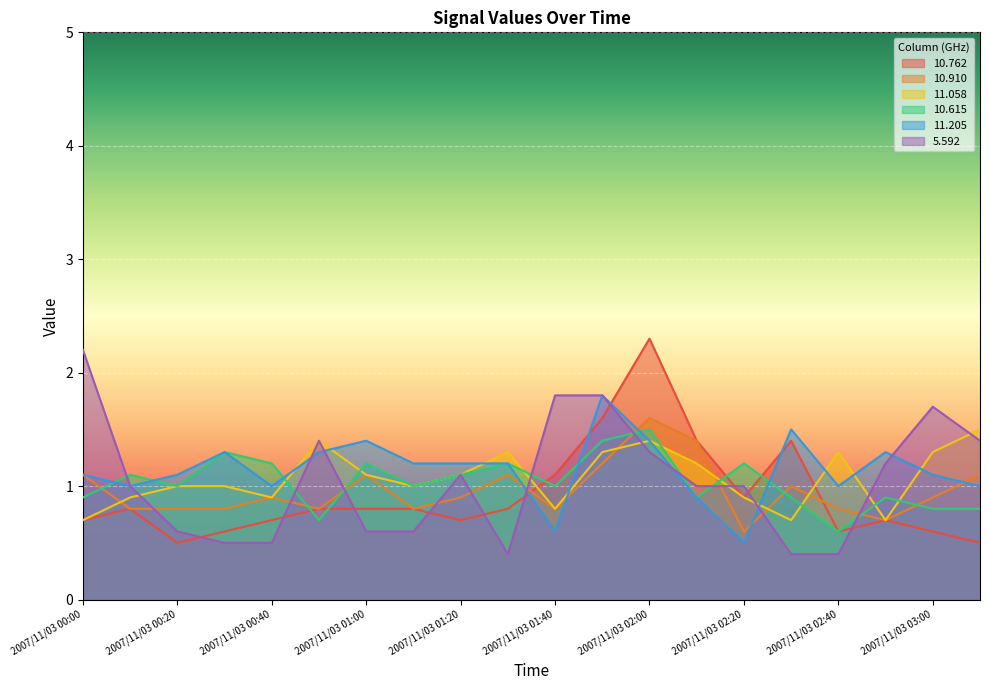

Count the 10.615 values in the range 0 to 1.

11